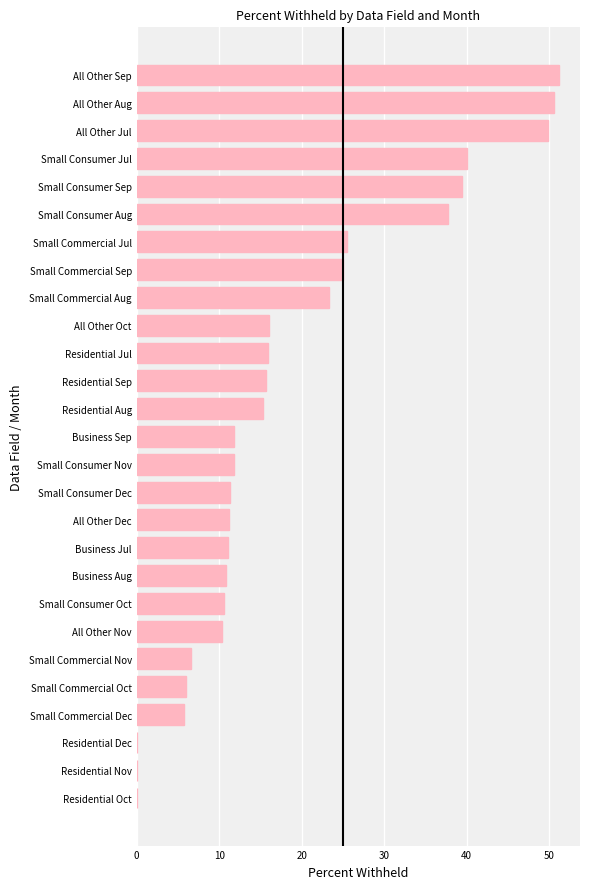

Are the bars horizontal?

Yes